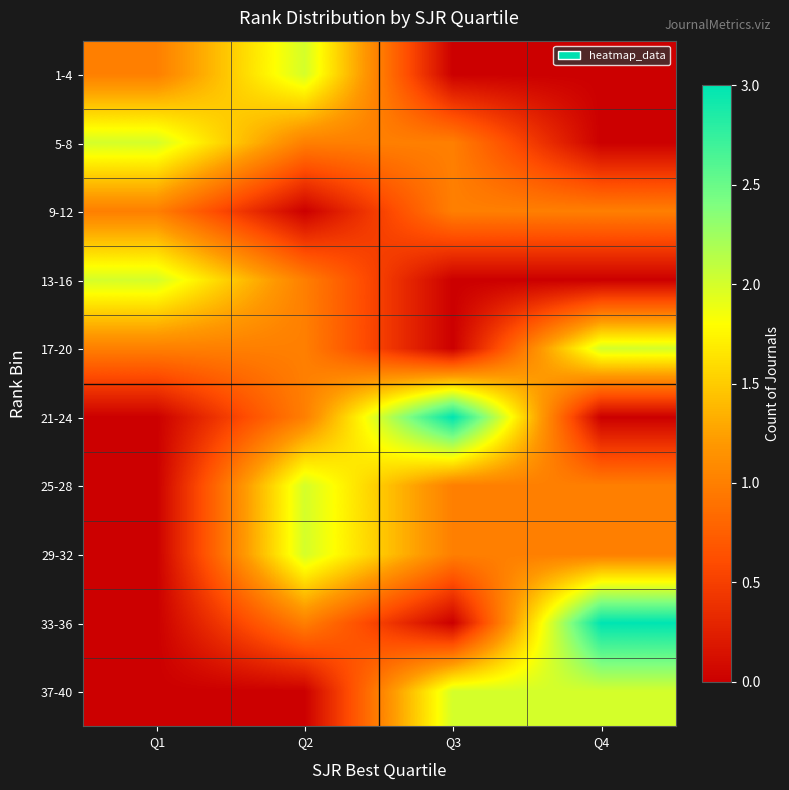

What is the difference between the highest and lowest values at Q2?

2